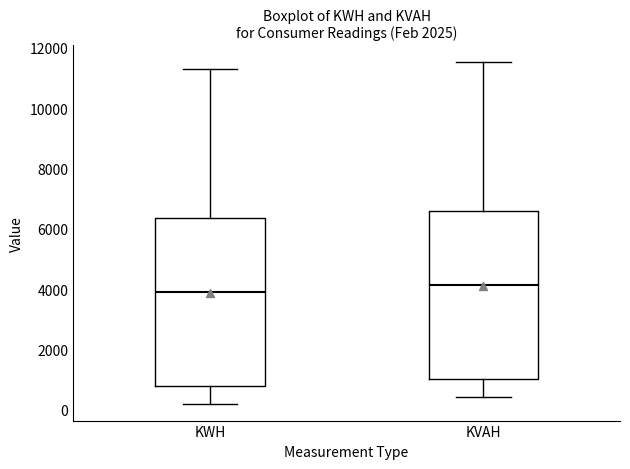

Which box's median line is the lowest?

KWH